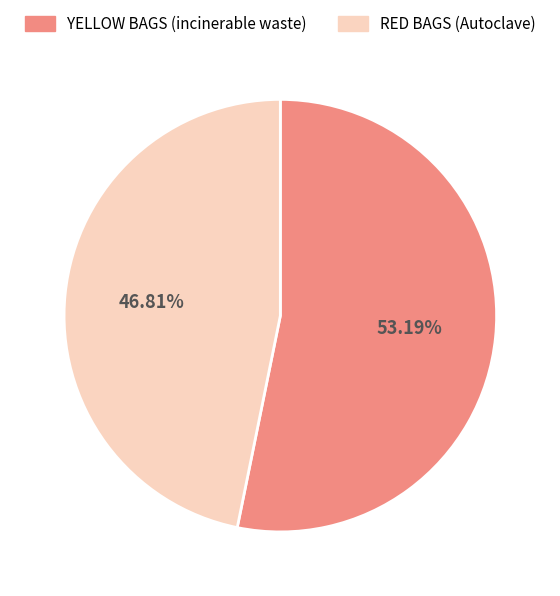

Is there a majority slice in this chart?

Yes